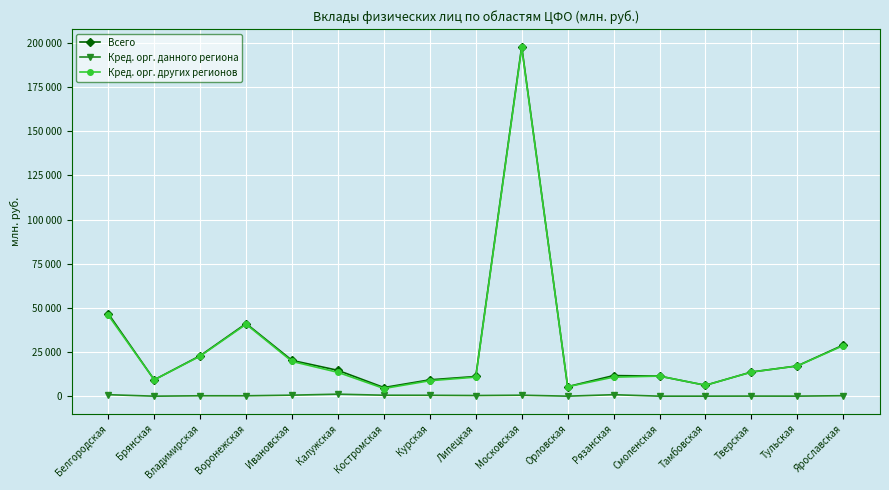

What are all the series names shown in the legend?

Всего, Кред. орг. данного региона, Кред. орг. других регионов